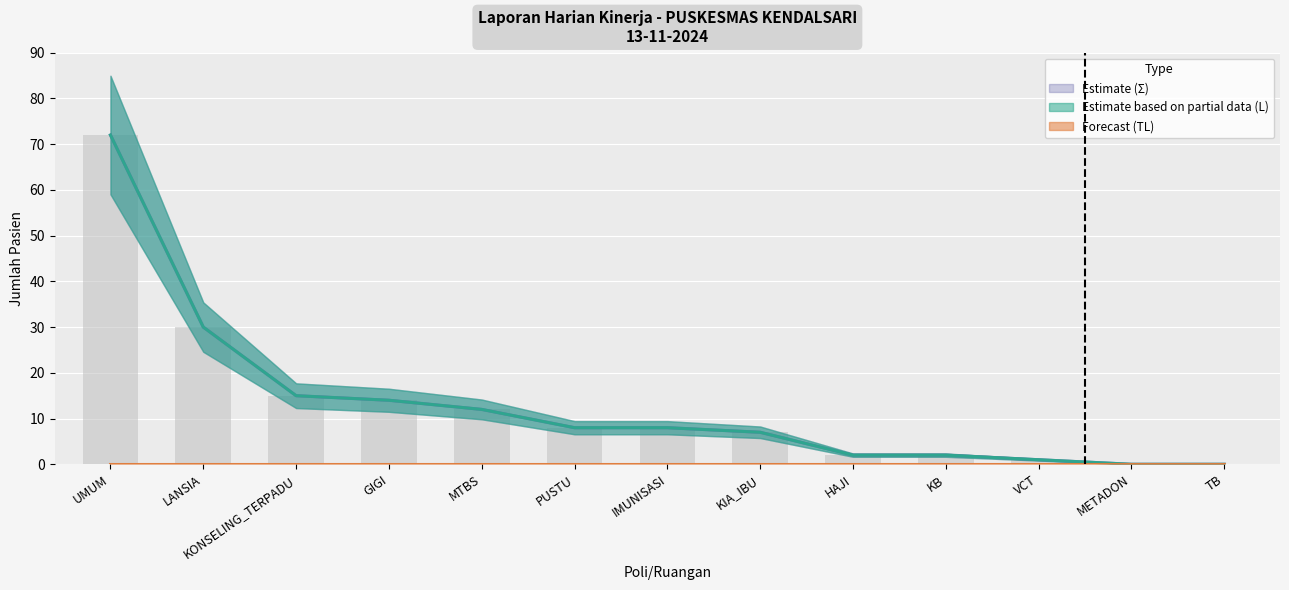

At which label is Sigma (Total) closest to 36?

LANSIA